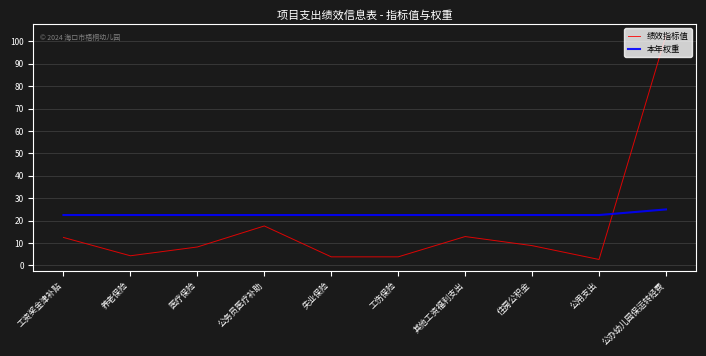

What position from the left is 工伤保险?

6